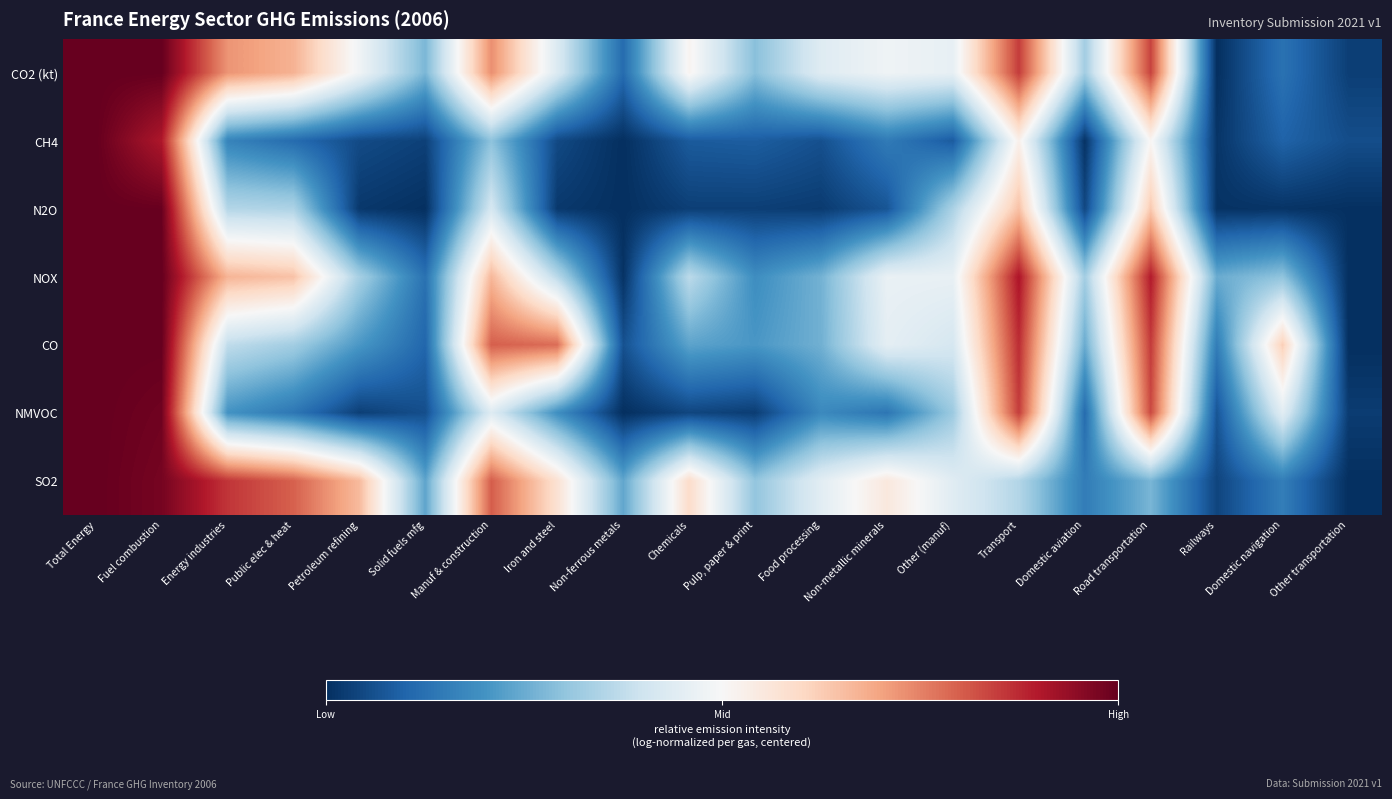

At which category is the sum across all series the highest?

Total Energy